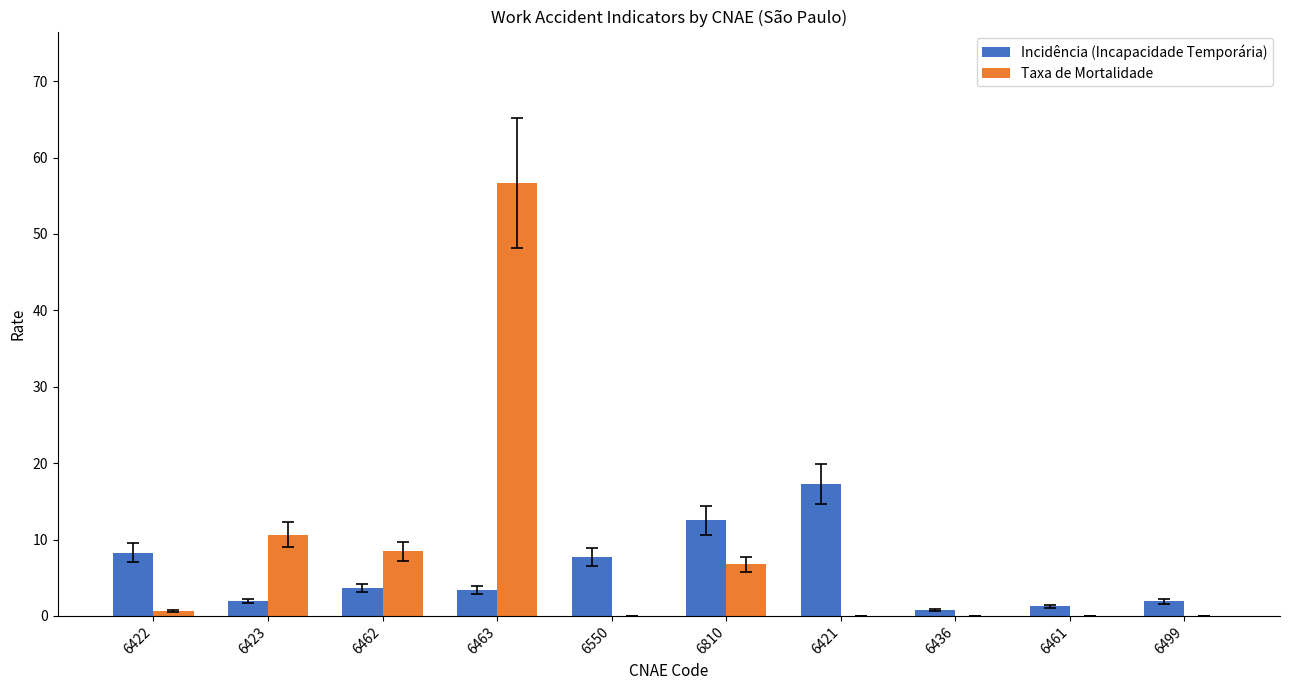

Between 6422 and 6421, which series saw the biggest shift?

Incidência (Incapacidade Temporária)